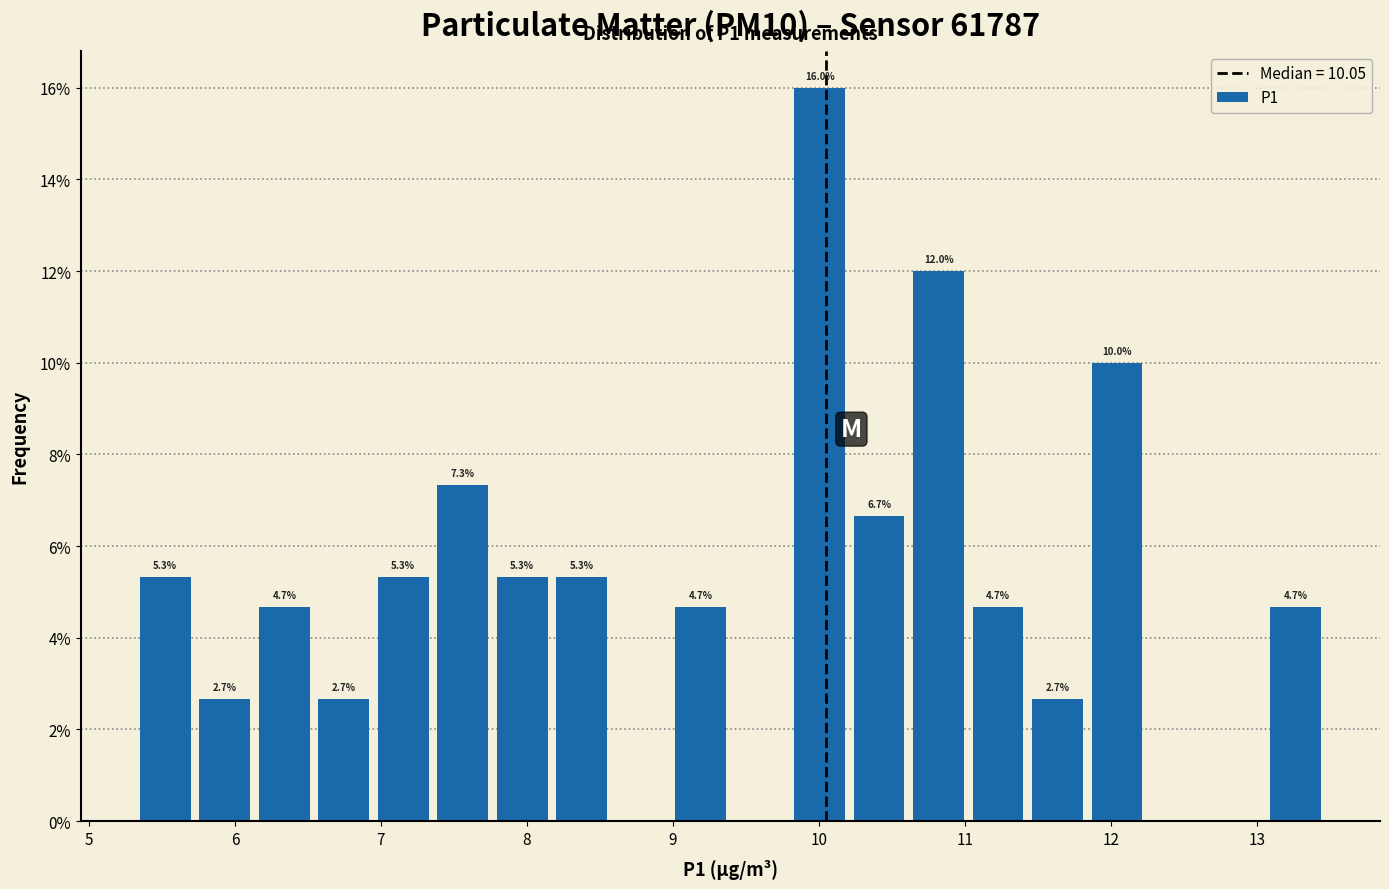

Over which range of the x-axis is the bar tallest?

9.8 to 10.2